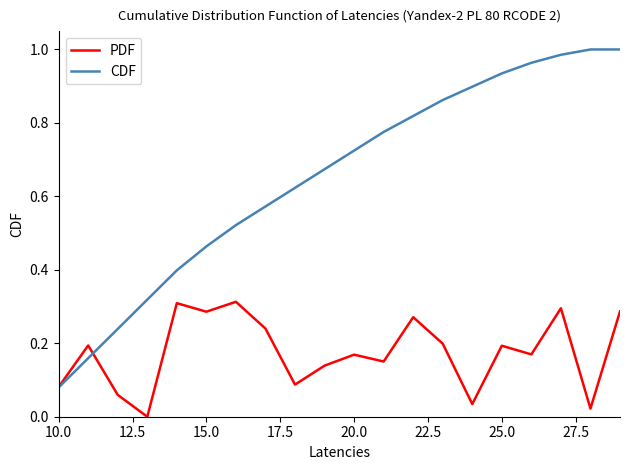

Rank the series by their maximum value, from lowest to highest.

PDF, CDF